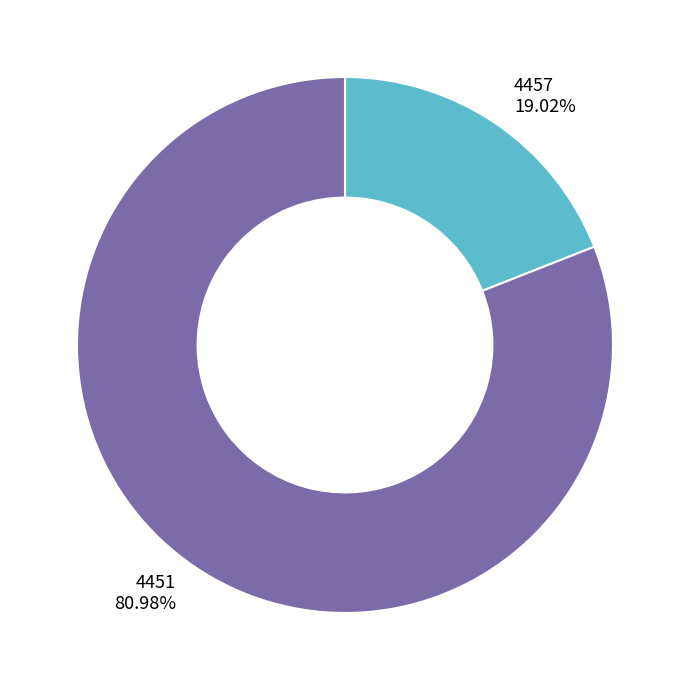

To the nearest percent, what portion does 4457 represent?

19%